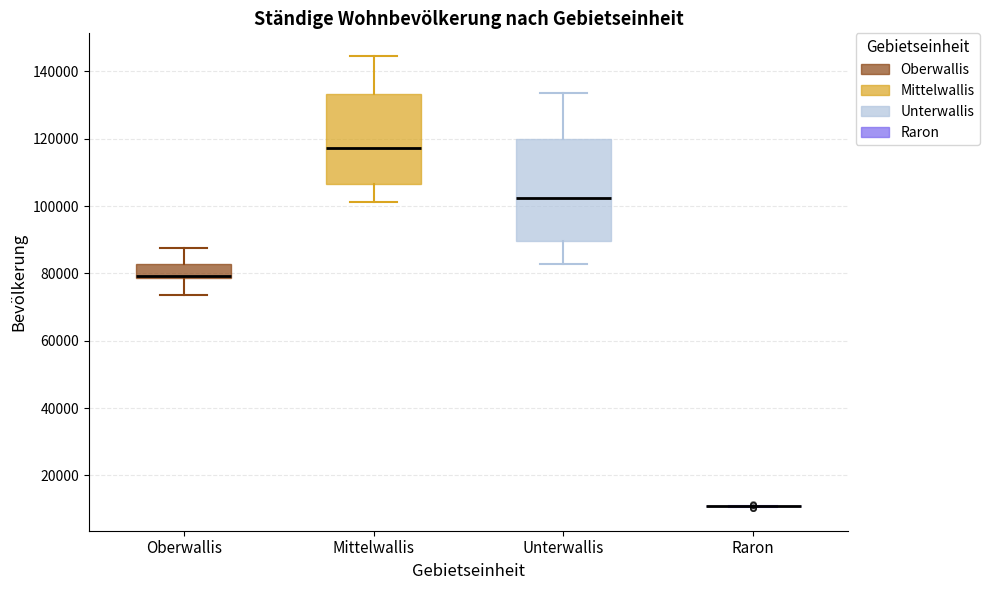

Reading left to right, read every box against the y-axis: the position of its median line, the range the box covers, and the ends of its whiskers. The values are not printed on the chart, so give them approximately, as read against the axis.

Oberwallis: median 80000 (drawn on the box's lower edge), box 78000 to 82000, whiskers 74000 to 88000
Mittelwallis: median 118000, box 106000 to 134000, whiskers 102000 to 144000
Unterwallis: median 102000, box 90000 to 120000, whiskers 82000 to 134000
Raron: box collapsed to a line at 10000, whiskers 10000 to 12000